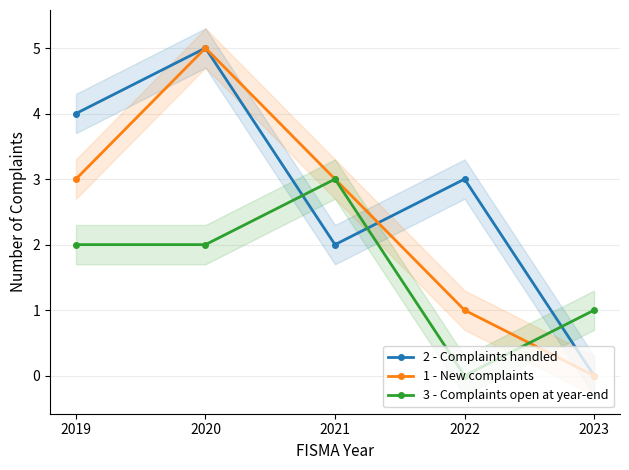

List the series in order of their peak value, highest first.

2 - Complaints handled, 1 - New complaints, 3 - Complaints open at year-end